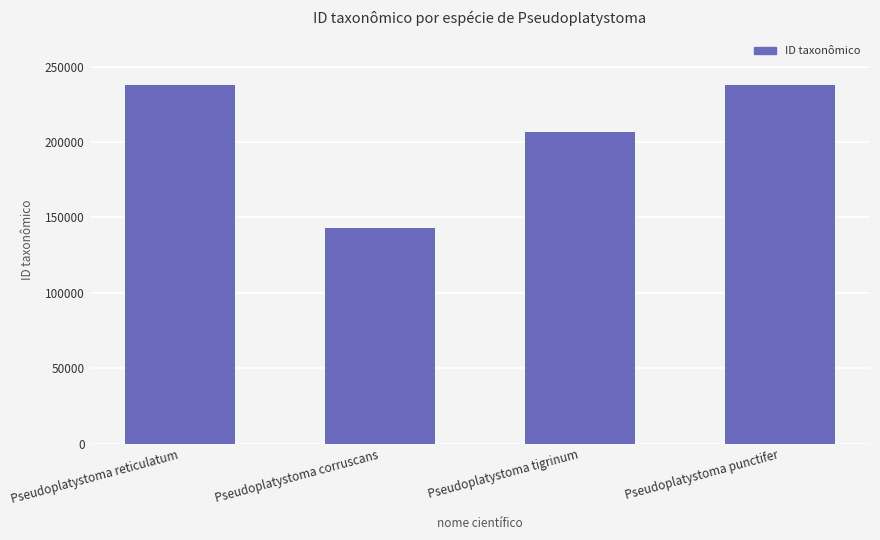

At which category does the chart reach its minimum across all series?

Pseudoplatystoma corruscans